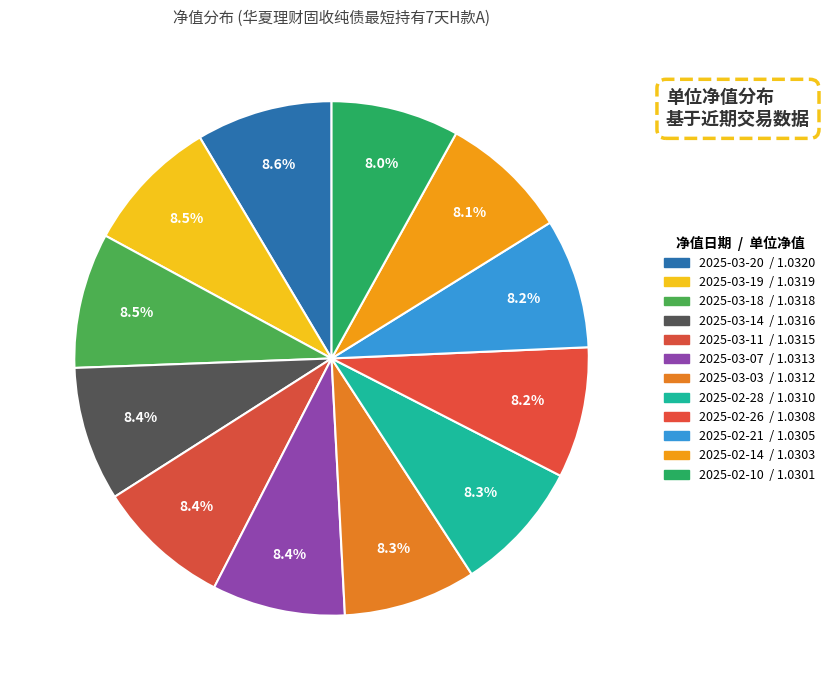

The 2025-02-28 slice represents 1% of the pie. True or false?

False